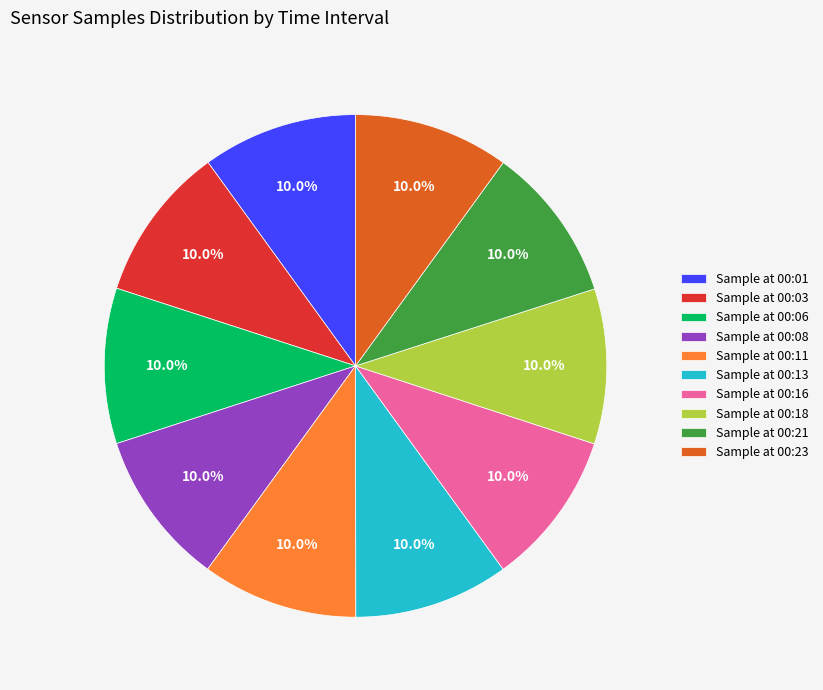

What percentage is NOT represented by Sample at 00:11?

90.0%